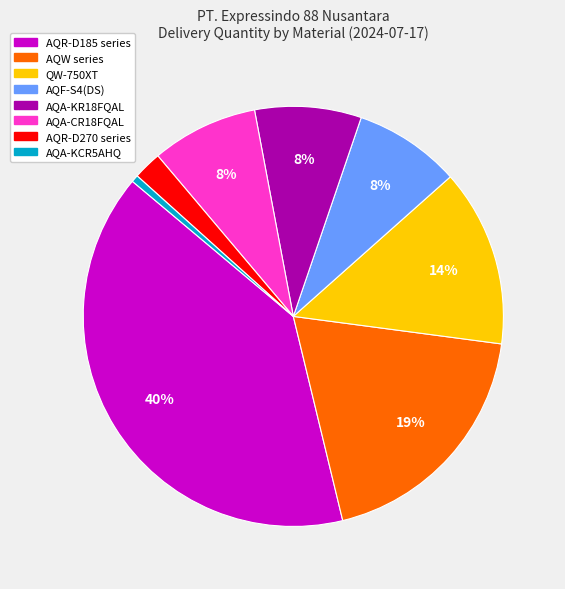

To the nearest percent, what is the average slice percentage?

12%